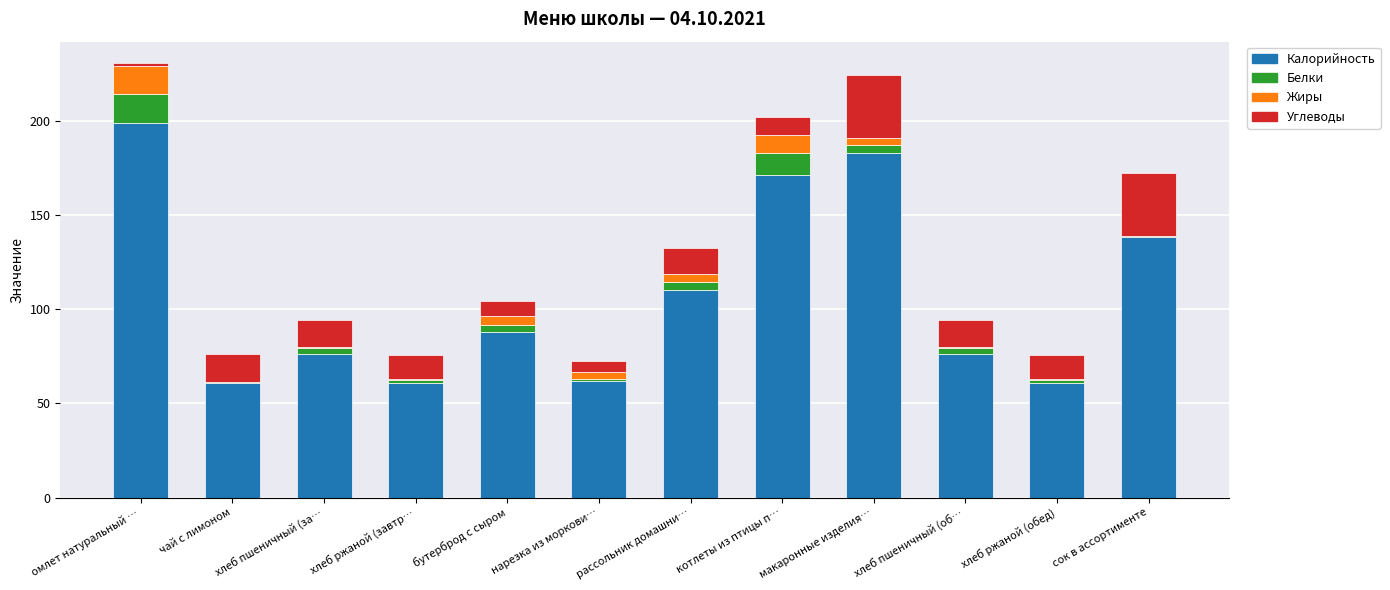

What is the highest value of the Калорийность series?

199.0